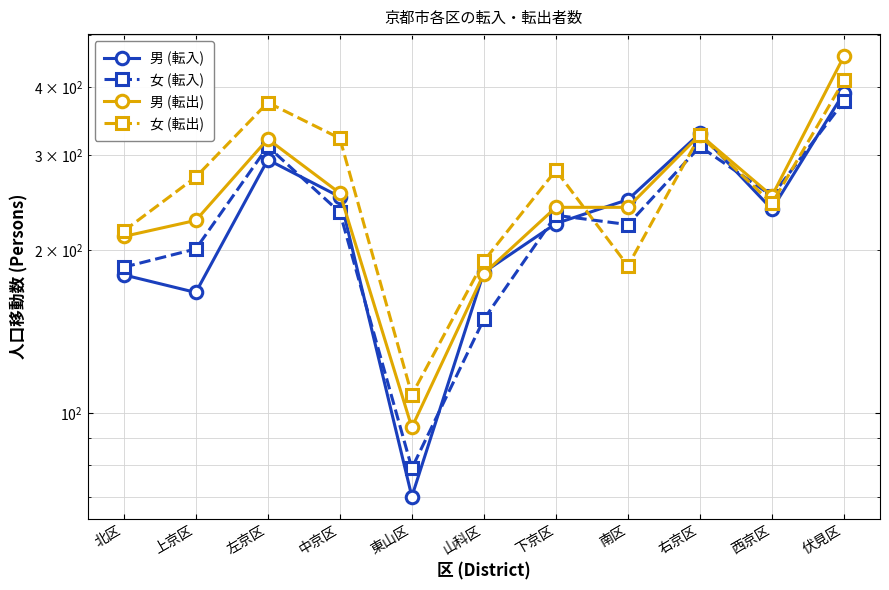

After their last crossing, which series has the higher values: 男 (転入) or 女 (転出)?

女 (転出)